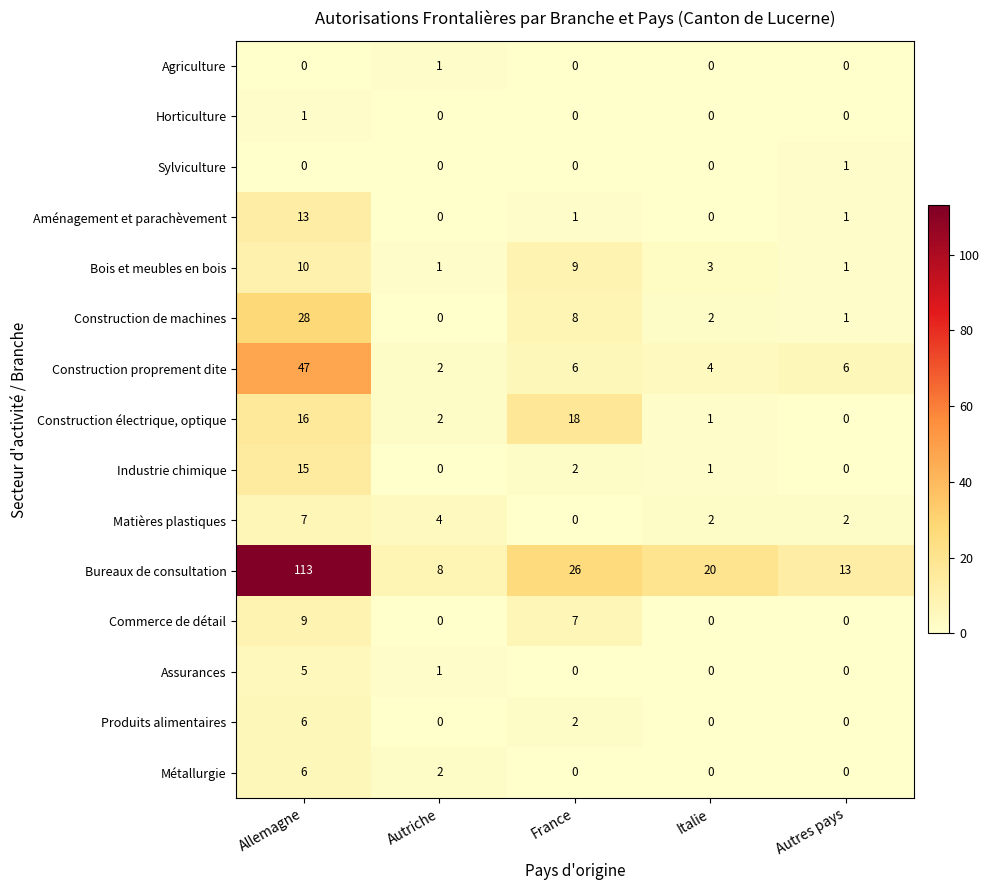

What is the difference between the maximum and minimum values in the Métallurgie series?

6